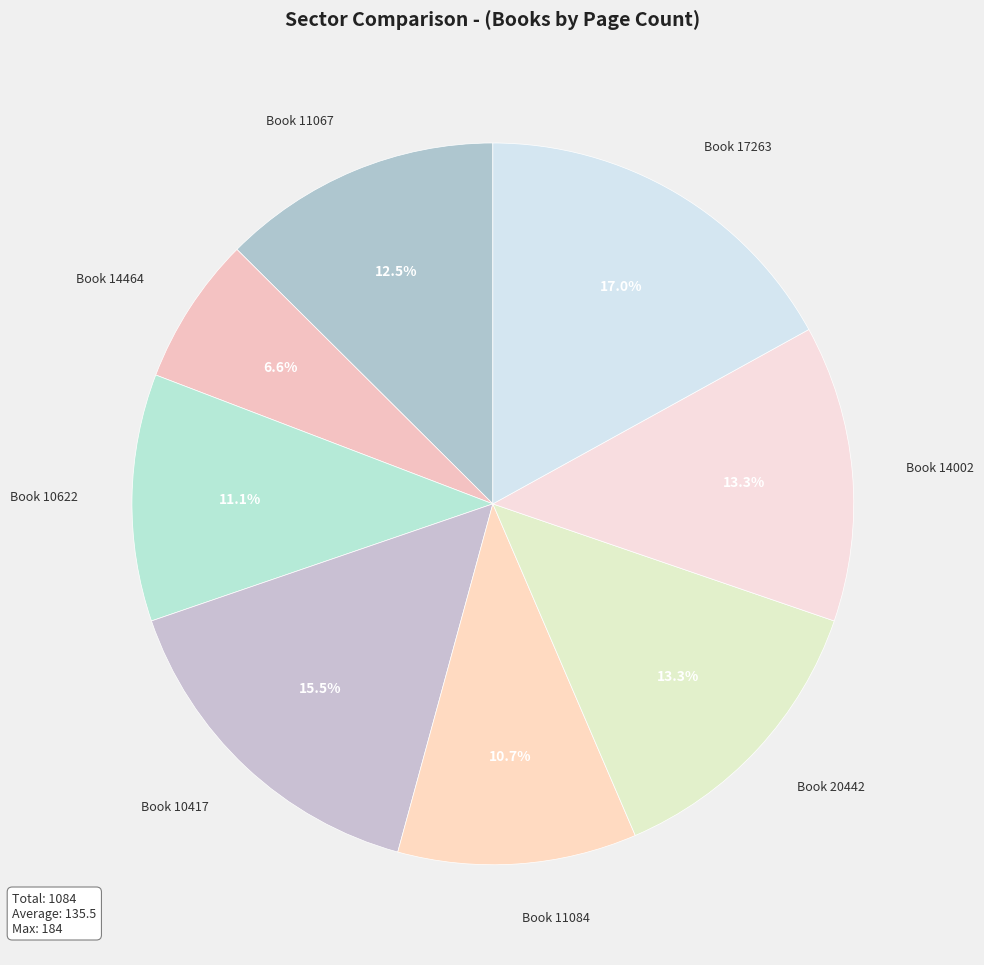

What is the largest slice in the pie chart?

Book 17263